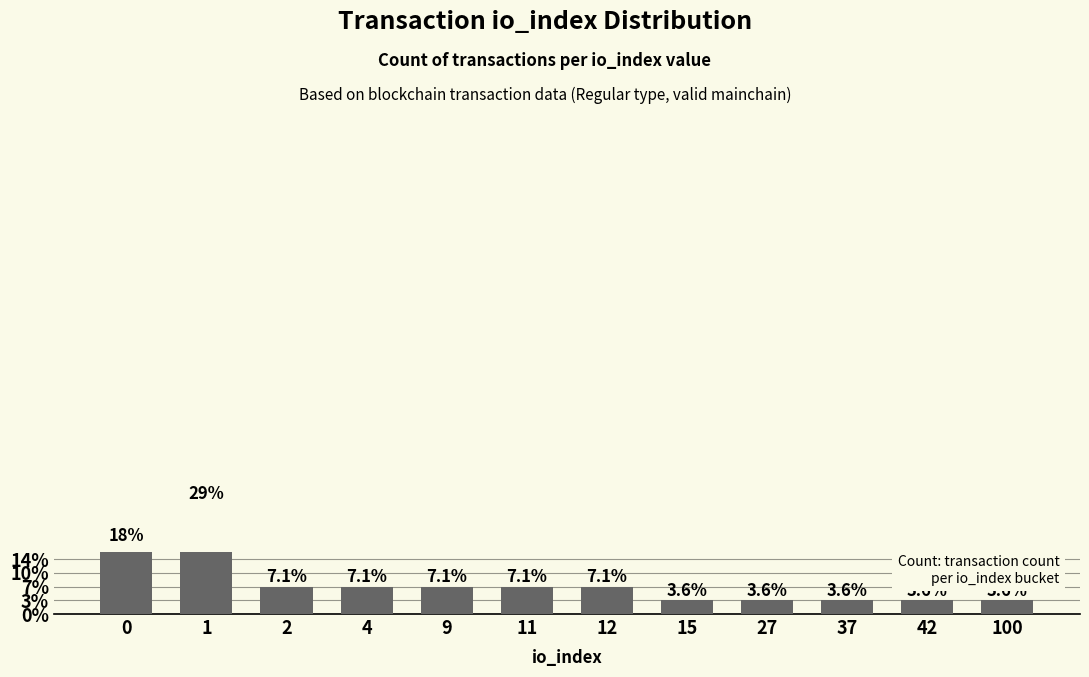

Rank the categories by value from lowest to highest.

15, 27, 37, 42, 100, 2, 4, 9, 11, 12, 0, 1